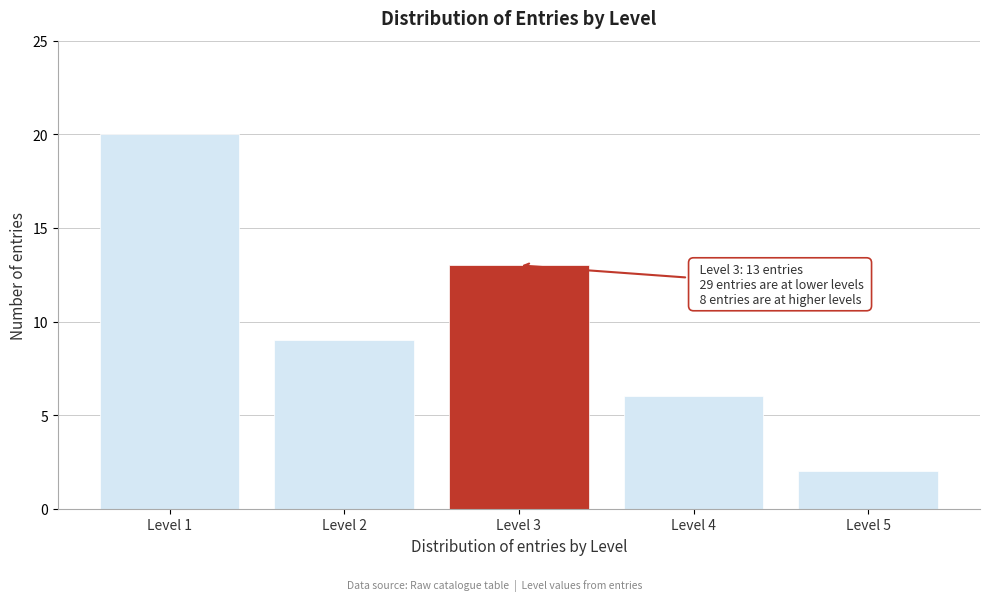

Reading left to right, list all the values displayed in this chart.

20	9	13	6	2